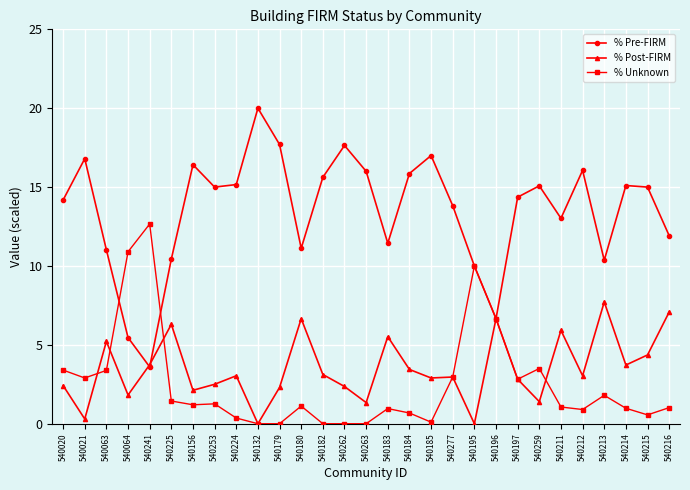

Which label corresponds to the largest value in the chart?

540132